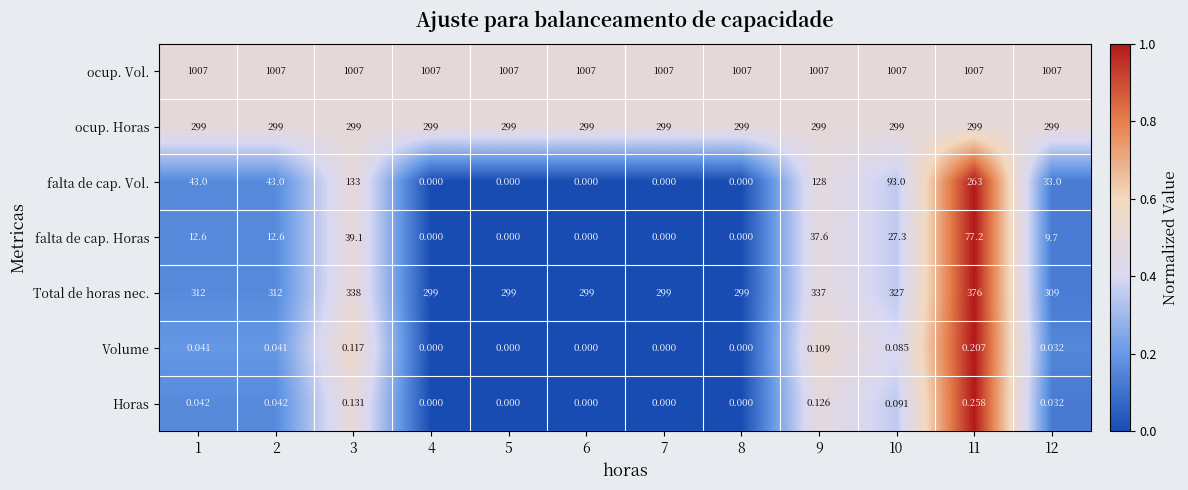

Which series has the largest total across all categories?

ocup. Vol.